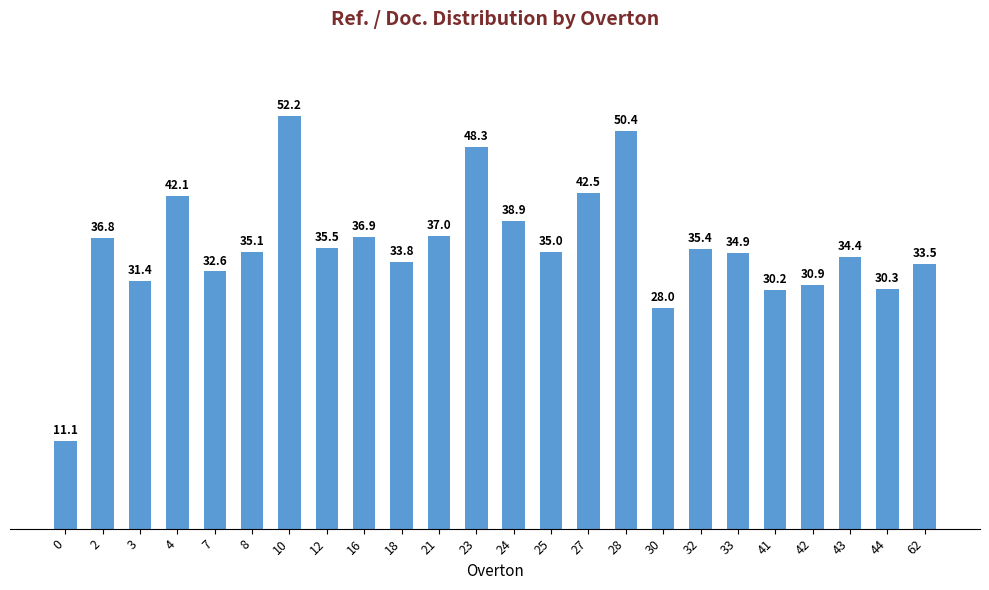

The chart shows a value of 31.4 at 3. True or false?

True